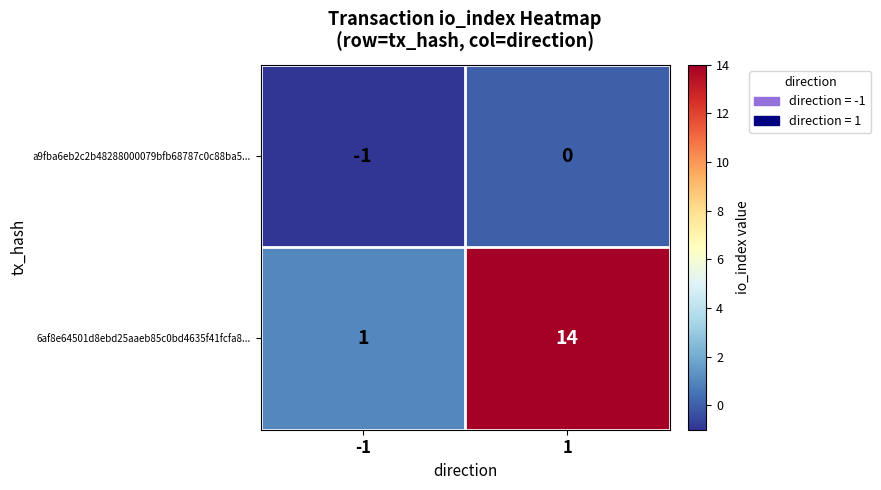

What is the sum of all 6af8e64501d8ebd25aaeb85c0bd4635f41fcfa8... values?

15